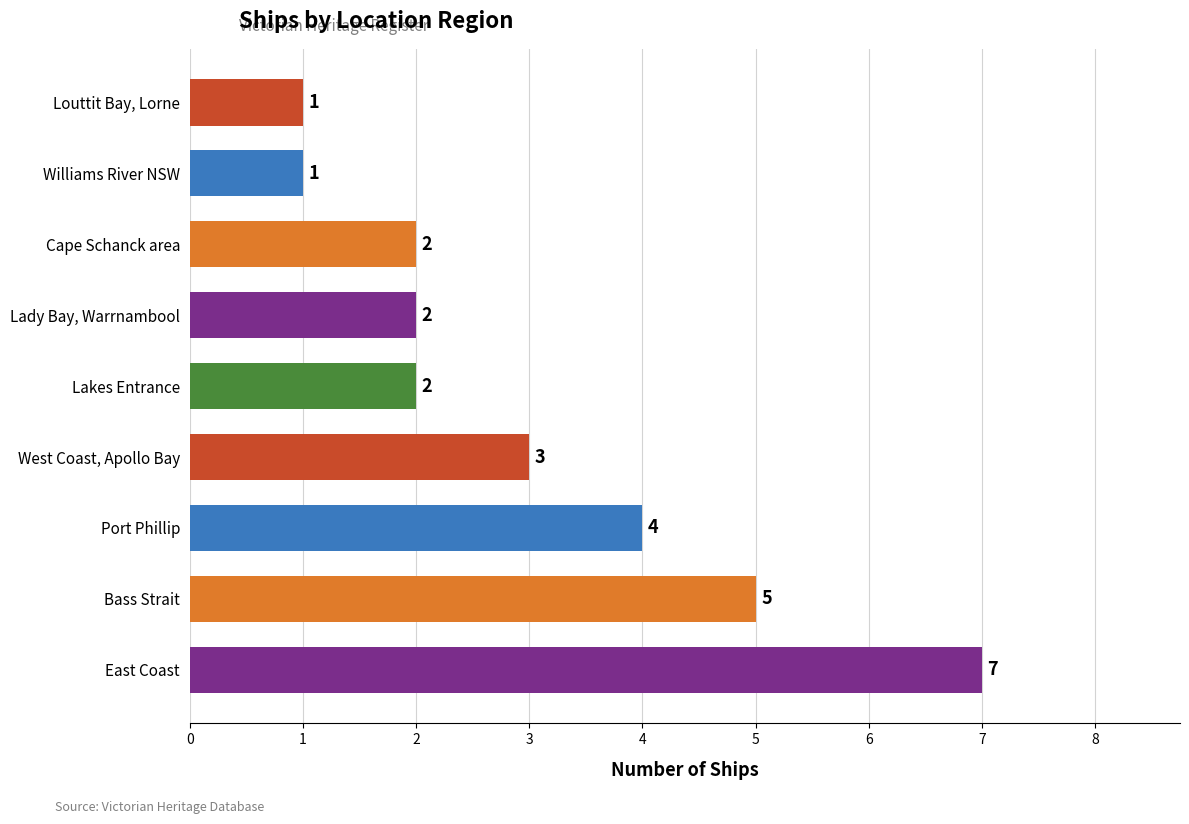

What is the smallest value displayed?

1